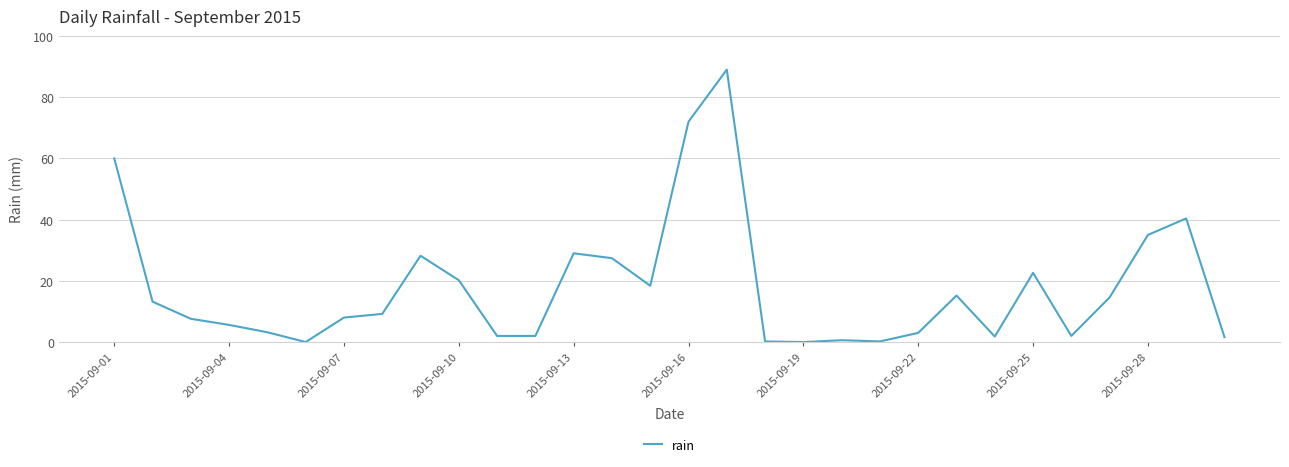

What is the maximum value shown in the chart?

89.0